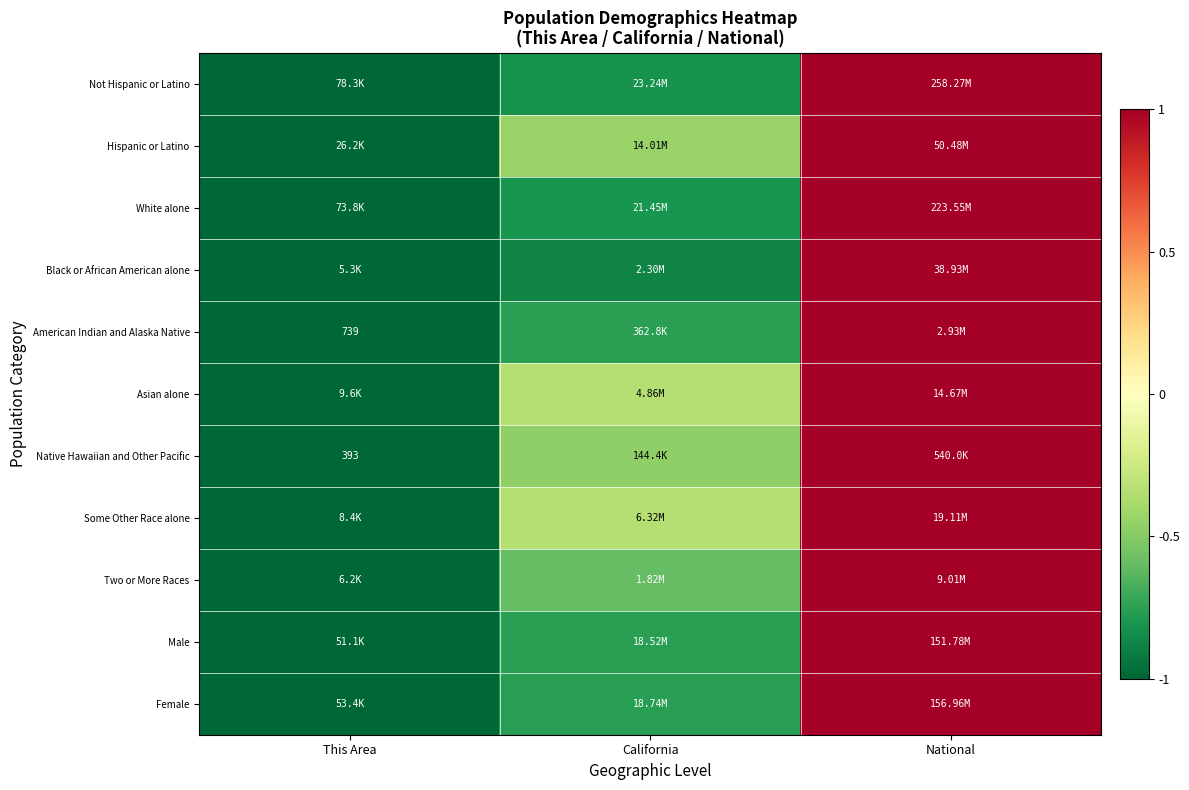

Between National and California, which is larger?

National